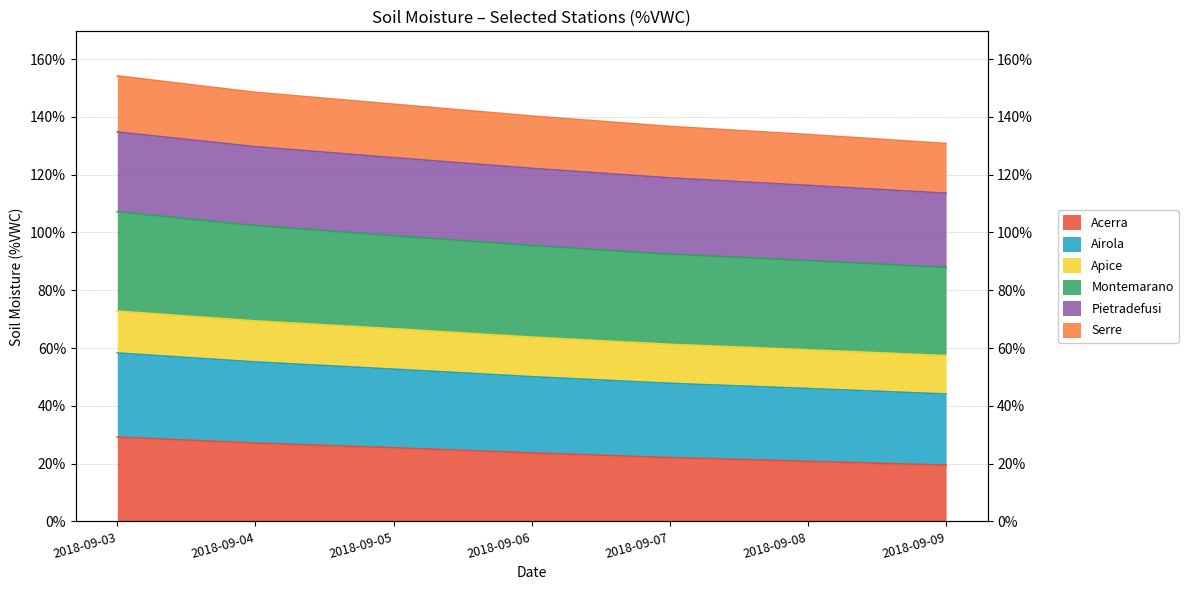

Read the Acerra value at 2018-09-04.

27.1